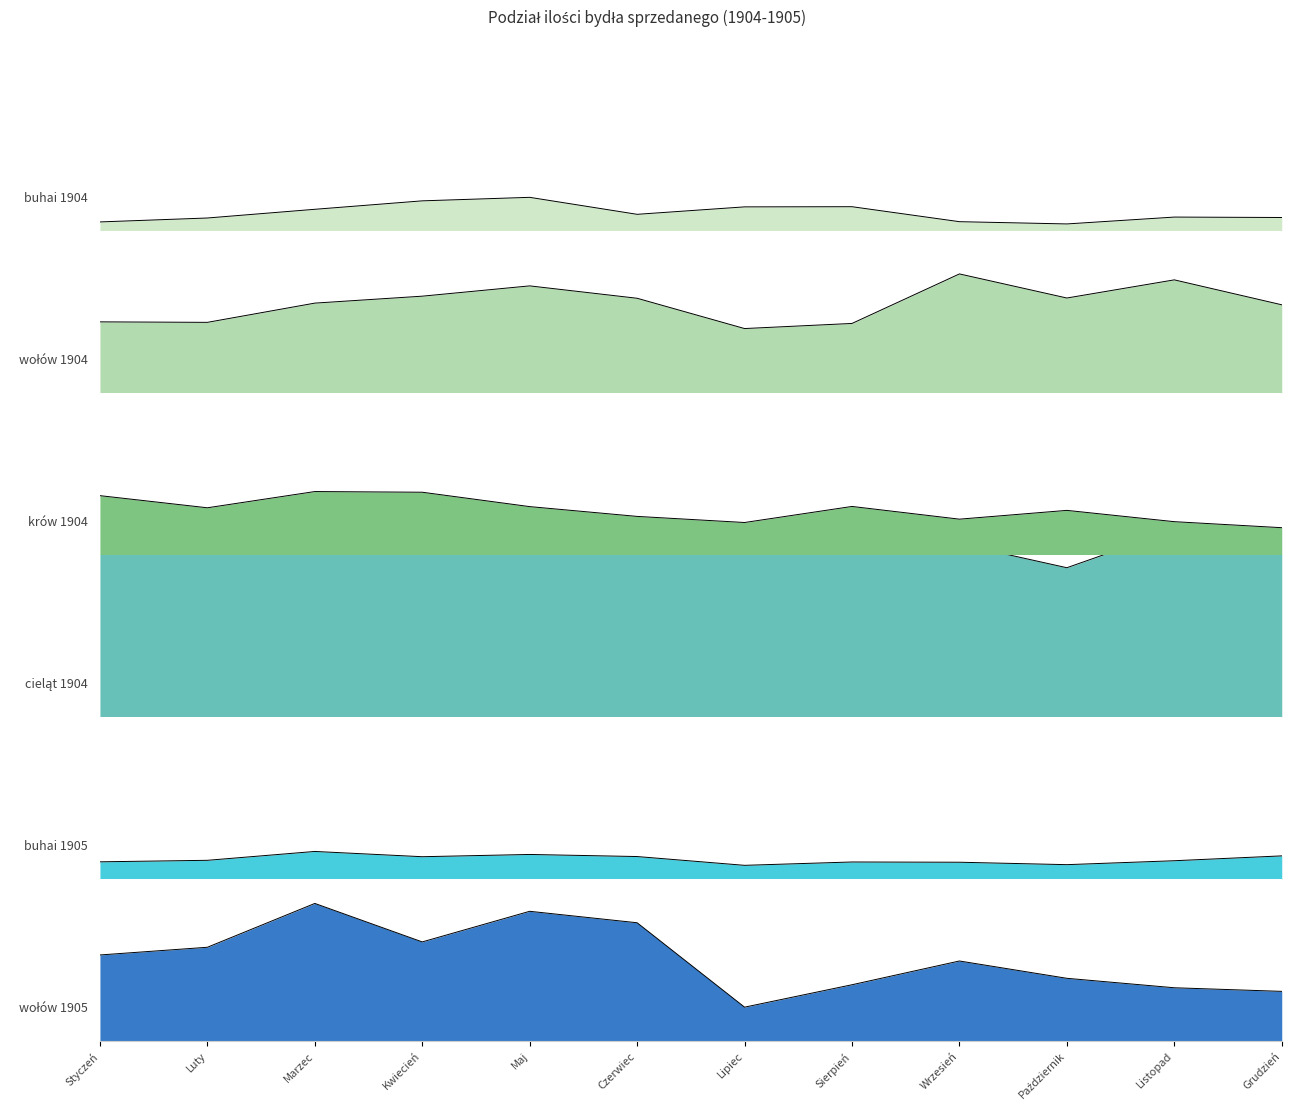

Is it true that buhai 1905 equals 279 at Grudzień?

True